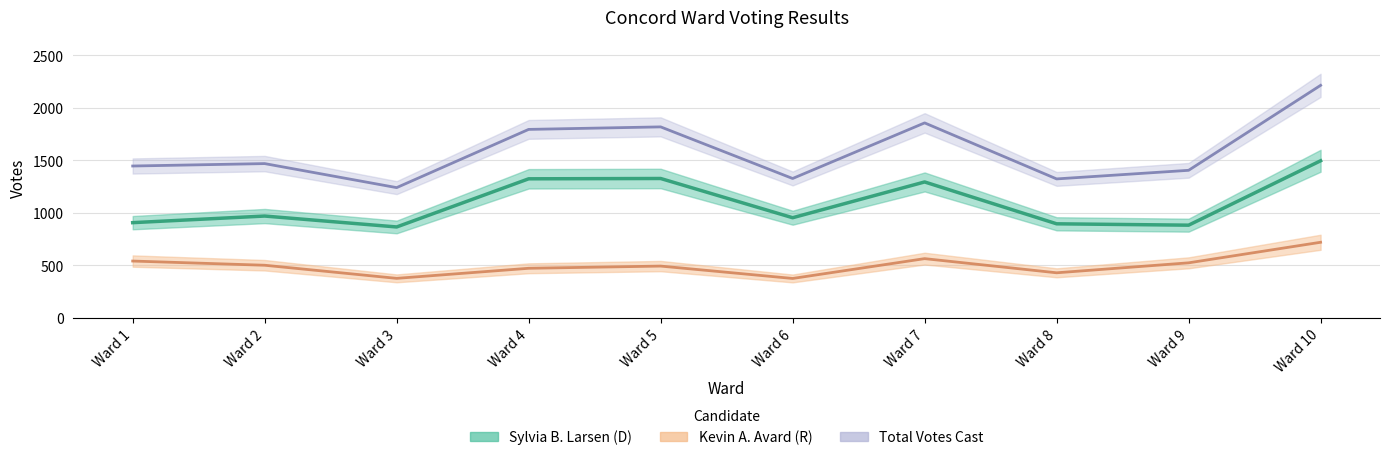

Which series has the largest total across all categories?

Total Votes Cast